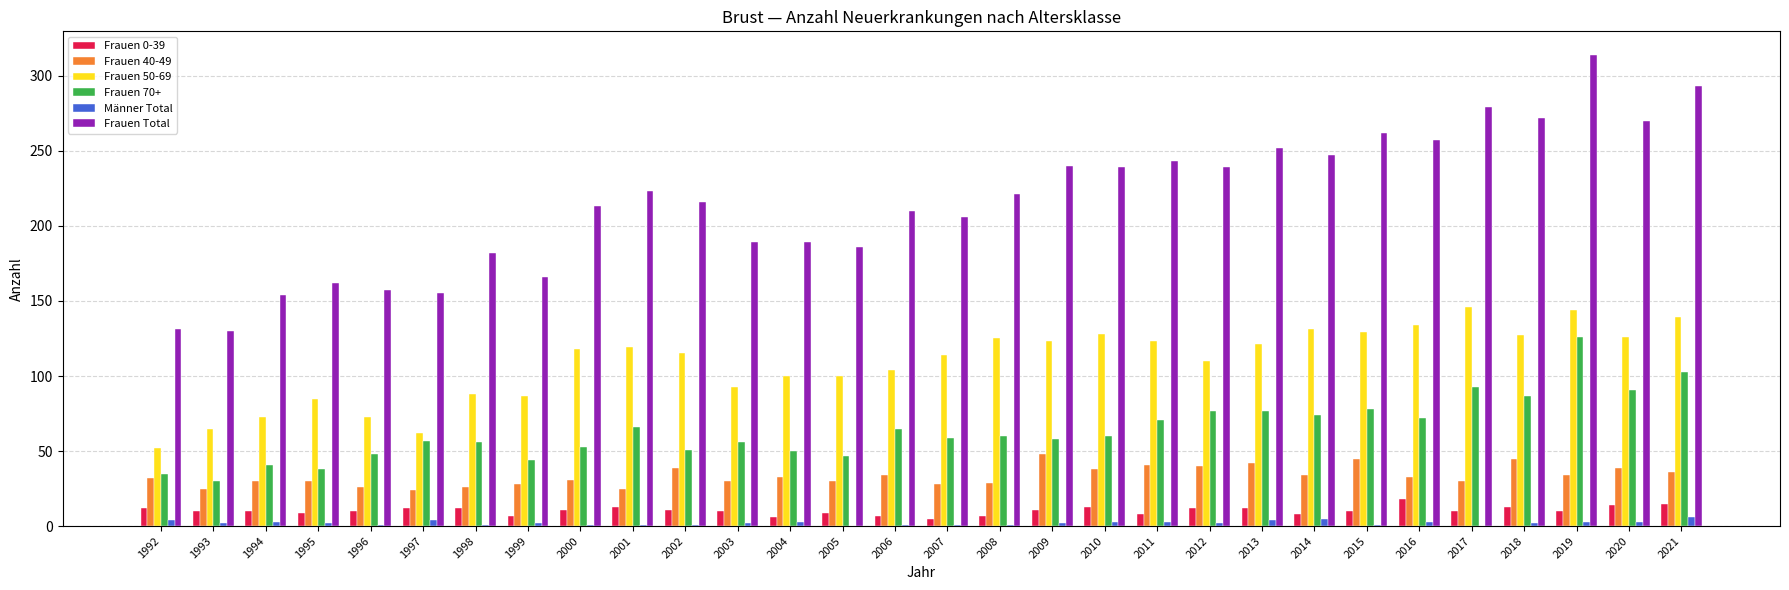

What are all the series names shown in the legend?

Frauen 0-39, Frauen 40-49, Frauen 50-69, Frauen 70+, Männer Total, Frauen Total